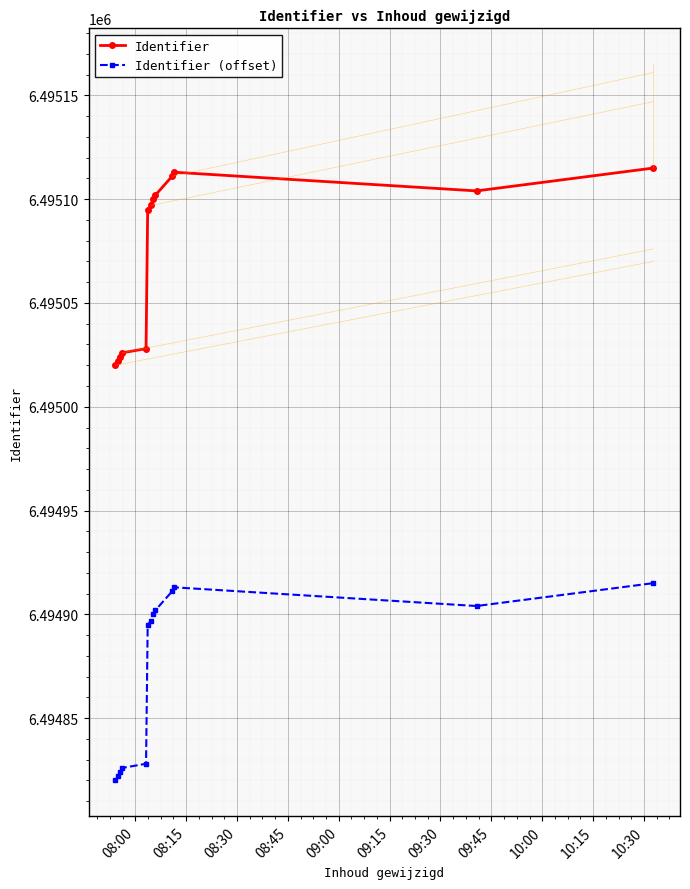

What is the lowest value of the Identifier series?

6495020